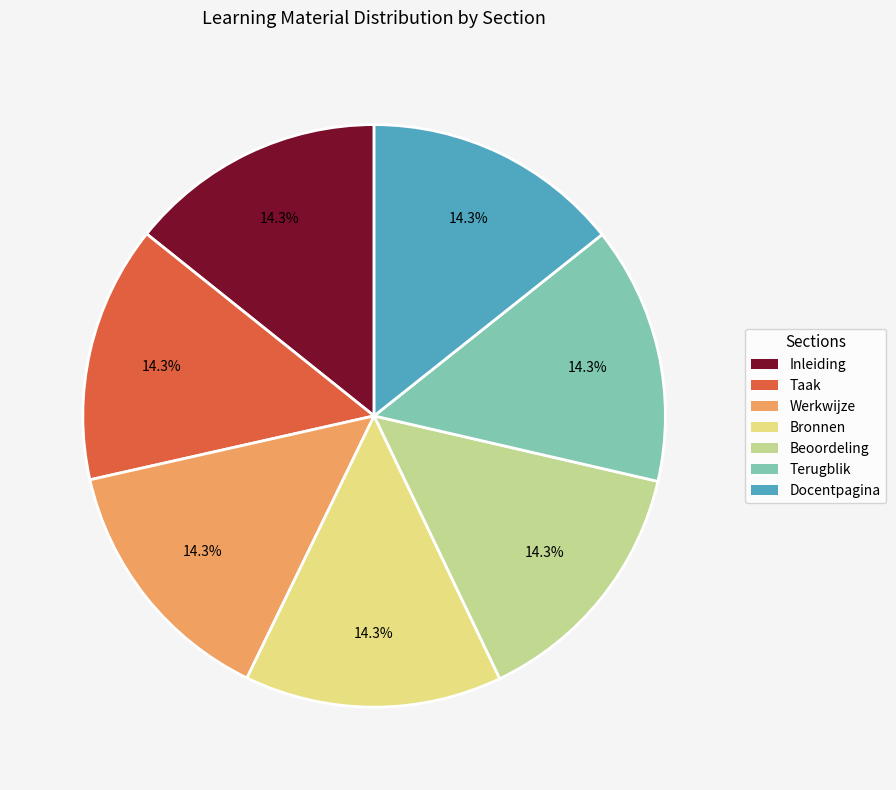

Is there any slice that represents more than half of the pie?

No